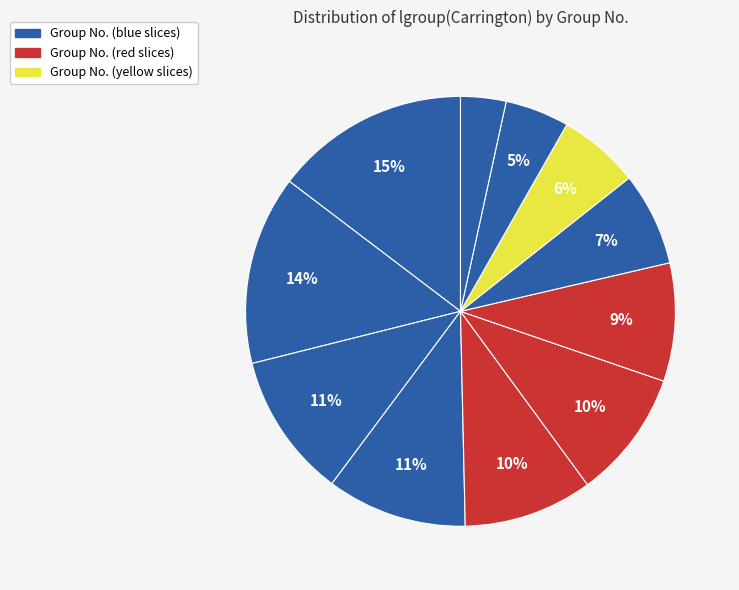

How many segments does this pie chart have?

11